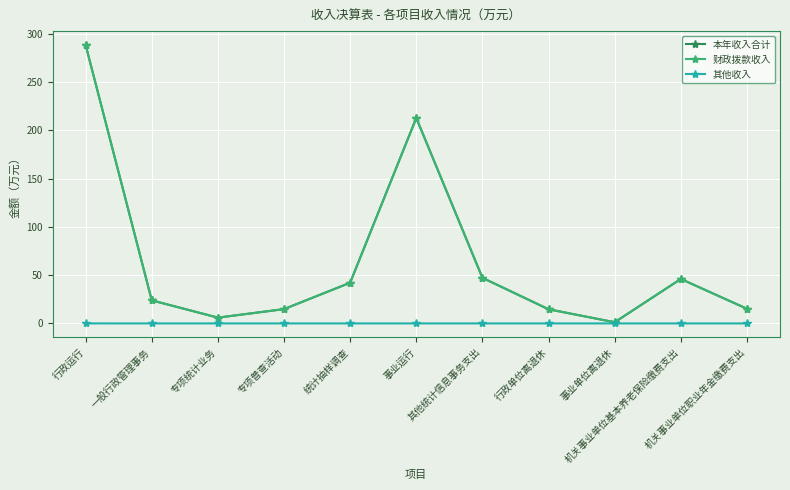

What is the greatest value displayed?

288.6